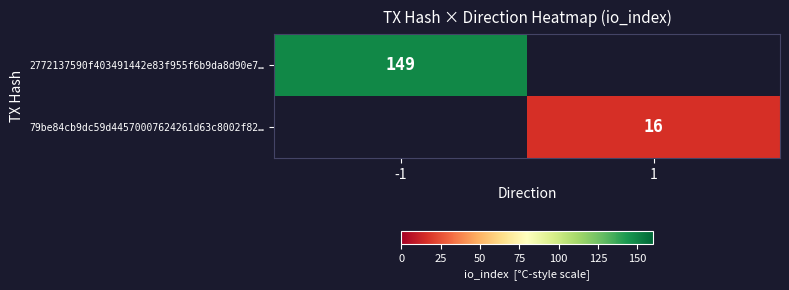

The 79be84cb9dc59d44570007624261d63c8002f82… series shows 22 at 1. True or false?

False